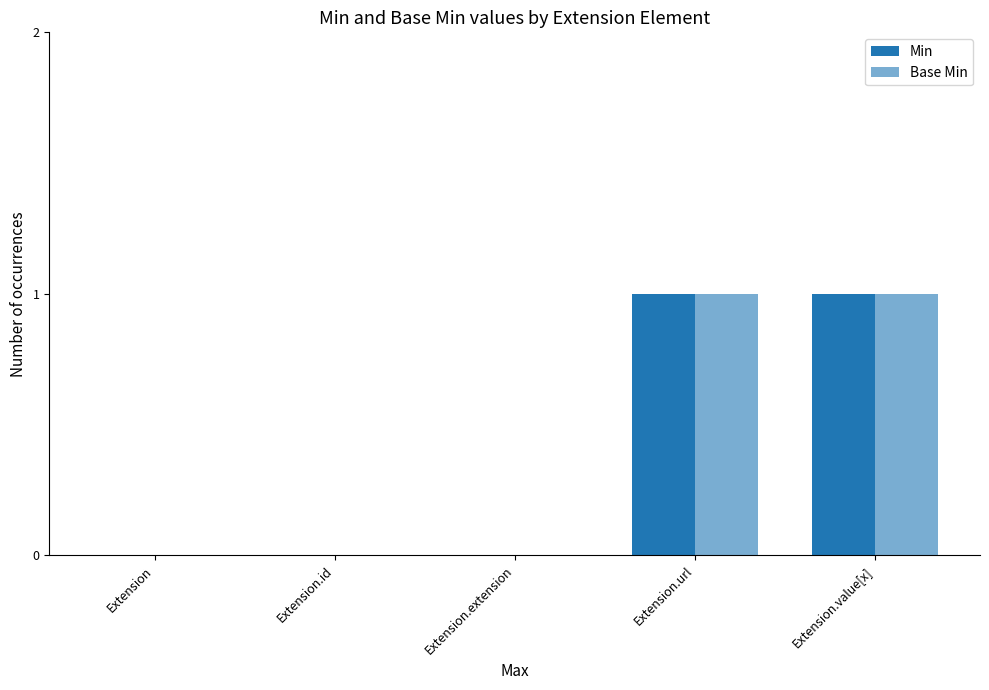

Is it true that Base Min equals 0 at Extension.id?

True